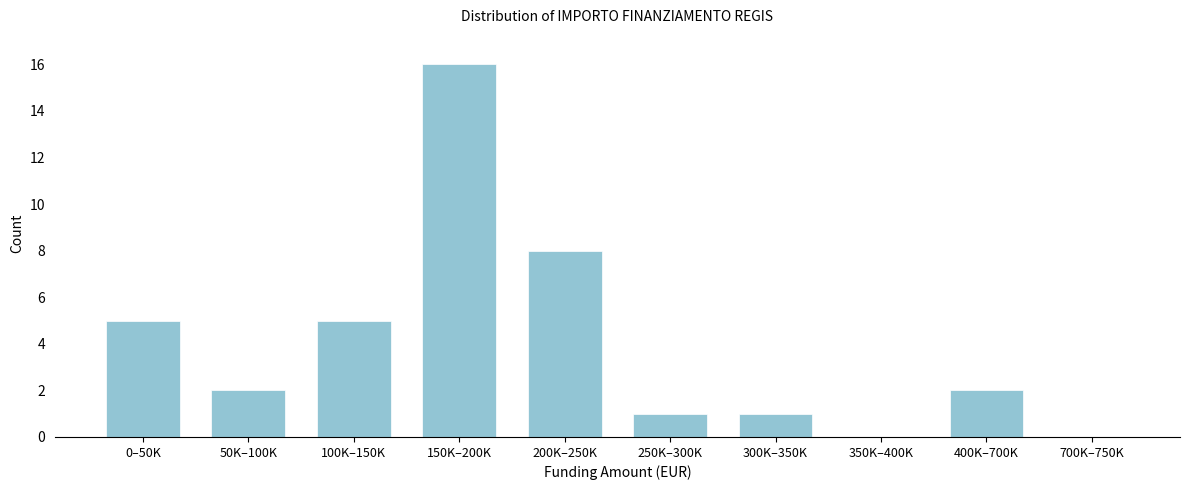

Reading left to right, transcribe all the data shown in this chart.

0–50K=5	50K–100K=2	100K–150K=5	150K–200K=16	200K–250K=8	250K–300K=1	300K–350K=1	350K–400K=0	400K–700K=2	700K–750K=0